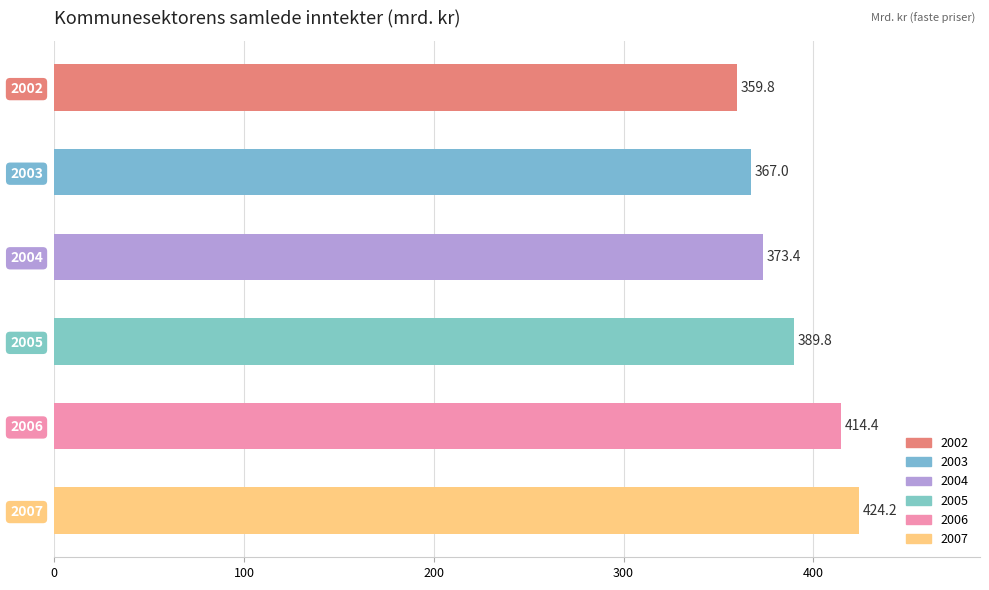

Where is the data nearest to the value 392?

2005